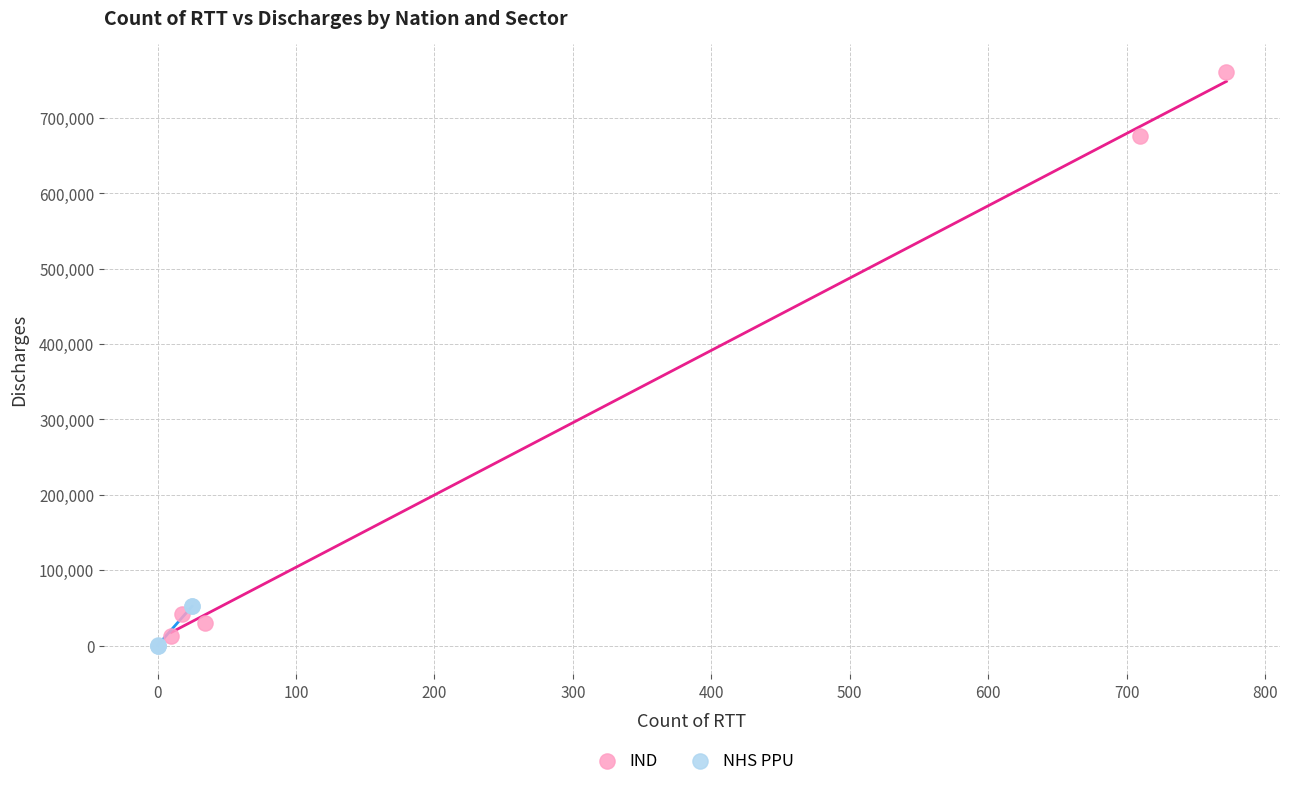

Which series contains the lowest Y value?

NHS PPU